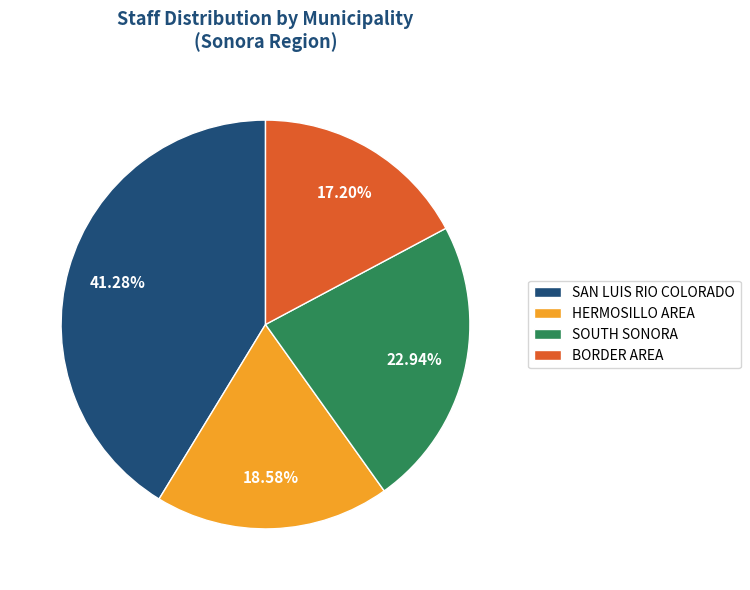

Which slice is the largest?

SAN LUIS RIO COLORADO